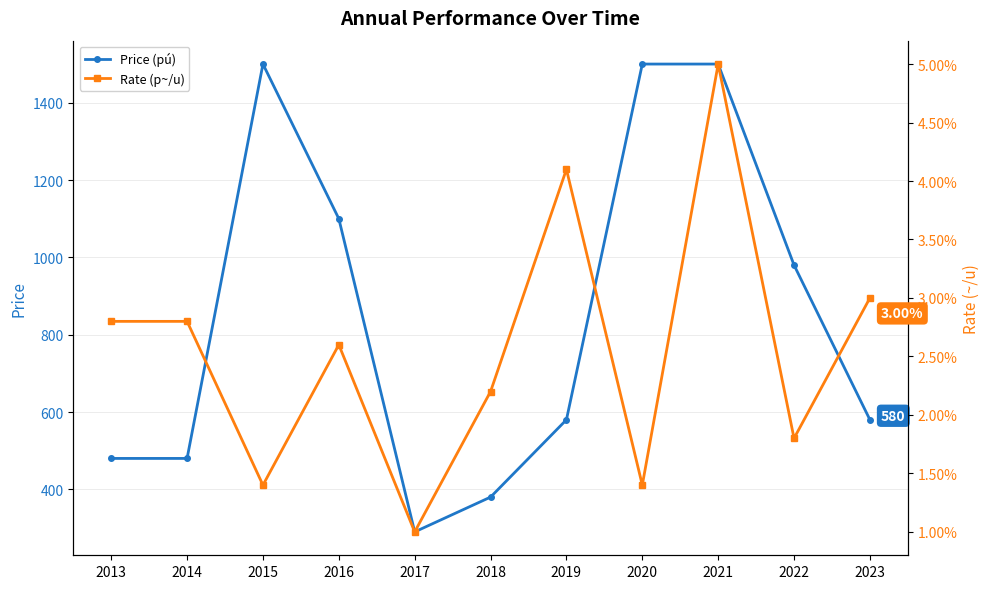

What is the sum of the Price (pú) values at 2019 and 2015?

2080